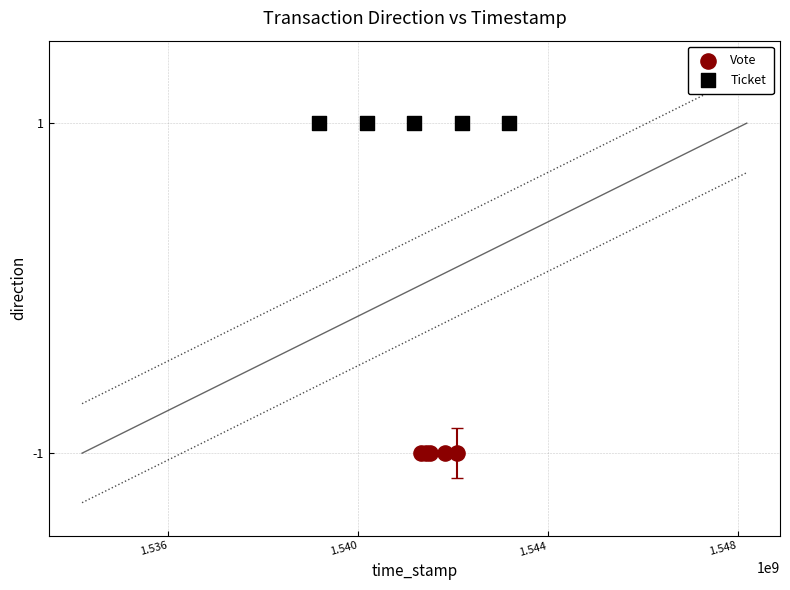

Which series contains the lowest Y value?

Vote